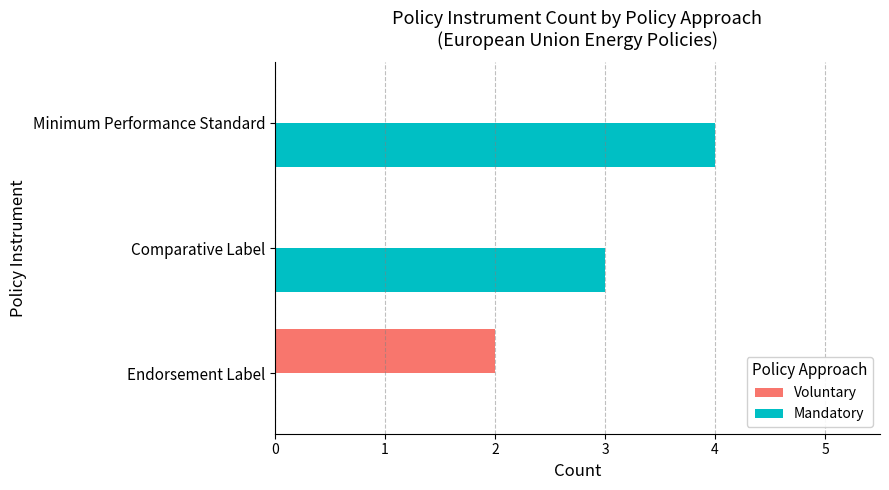

Is it true that Voluntary equals 0 at Endorsement Label?

False